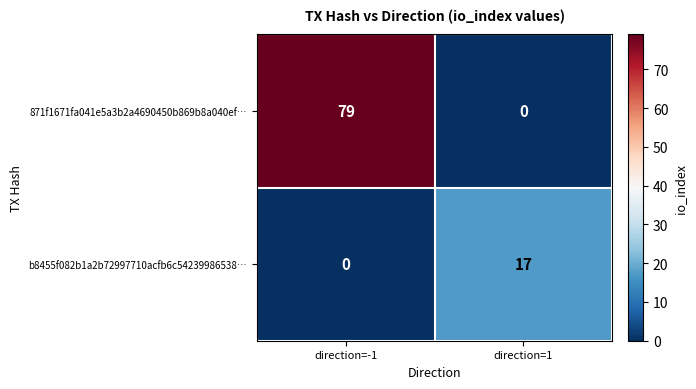

What is the difference between the maximum and minimum values in the b8455f082b1a2b72997710acfb6c54239986538… series?

17